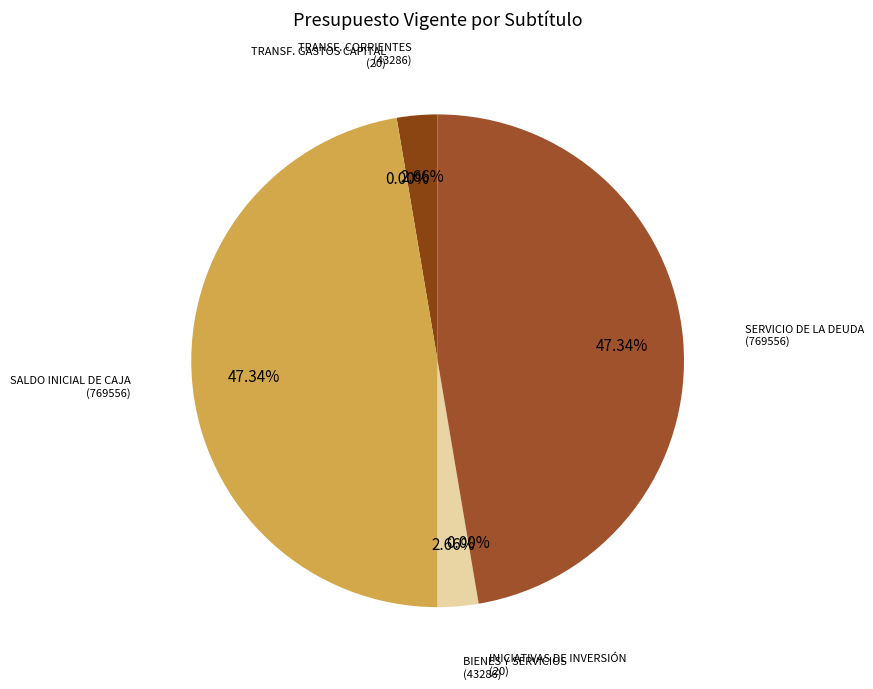

Does any single category account for the majority?

No